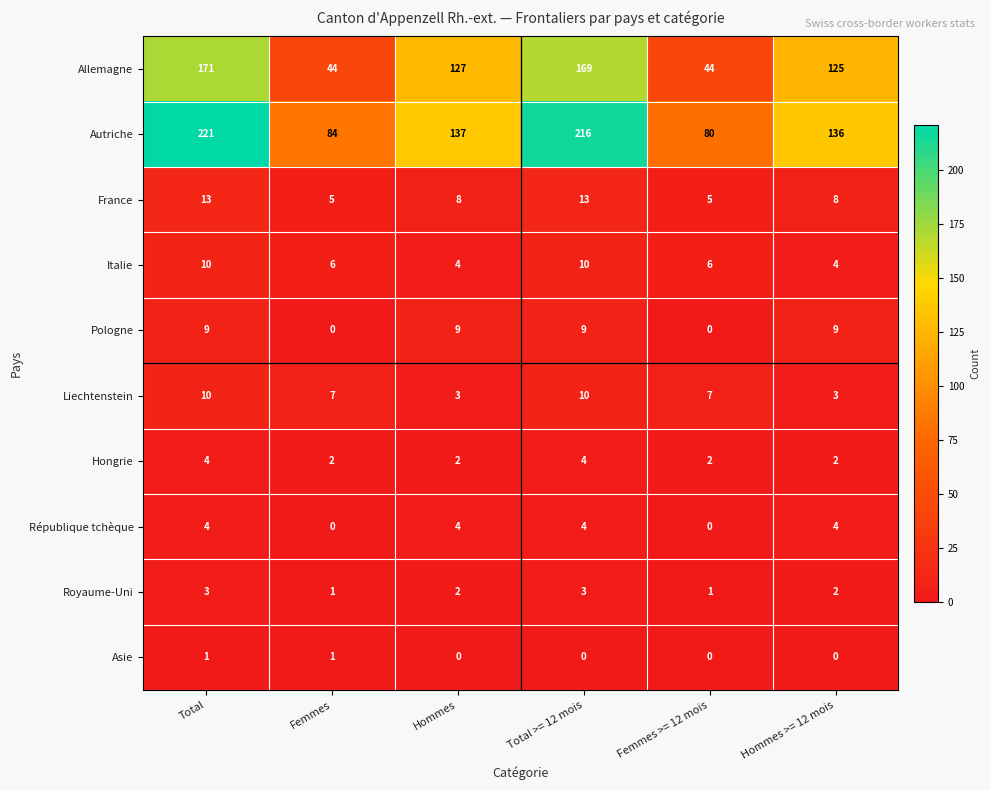

Where does the France series first go above 8?

Total